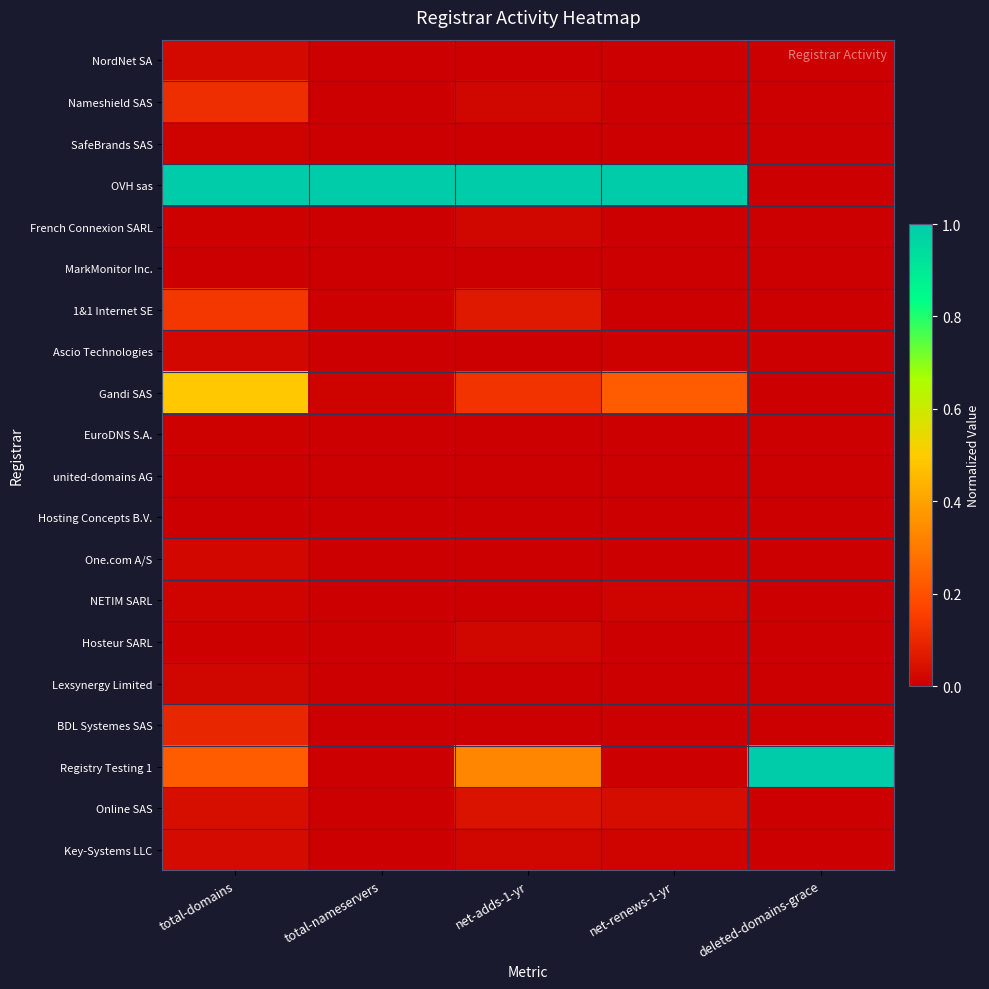

Reading left to right, what are all the values shown in this chart?

NordNet SA: total-domains=0.0	total-nameservers=0.0	net-adds-1-yr=0.0	net-renews-1-yr=0.0	deleted-domains-grace=0.0
Nameshield SAS: total-domains=0.1	total-nameservers=0.0	net-adds-1-yr=0.0	net-renews-1-yr=0.0	deleted-domains-grace=0.0
SafeBrands SAS: total-domains=0.0	total-nameservers=0.0	net-adds-1-yr=0.0	net-renews-1-yr=0.0	deleted-domains-grace=0.0
OVH sas: total-domains=1.0	total-nameservers=1.0	net-adds-1-yr=1.0	net-renews-1-yr=1.0	deleted-domains-grace=0.0
French Connexion SARL: total-domains=0.0	total-nameservers=0.0	net-adds-1-yr=0.0	net-renews-1-yr=0.0	deleted-domains-grace=0.0
MarkMonitor Inc.: total-domains=0.0	total-nameservers=0.0	net-adds-1-yr=0.0	net-renews-1-yr=0.0	deleted-domains-grace=0.0
1&1 Internet SE: total-domains=0.1	total-nameservers=0.0	net-adds-1-yr=0.1	net-renews-1-yr=0.0	deleted-domains-grace=0.0
Ascio Technologies: total-domains=0.0	total-nameservers=0.0	net-adds-1-yr=0.0	net-renews-1-yr=0.0	deleted-domains-grace=0.0
Gandi SAS: total-domains=0.5	total-nameservers=0.0	net-adds-1-yr=0.1	net-renews-1-yr=0.2	deleted-domains-grace=0.0
EuroDNS S.A.: total-domains=0.0	total-nameservers=0.0	net-adds-1-yr=0.0	net-renews-1-yr=0.0	deleted-domains-grace=0.0
united-domains AG: total-domains=0.0	total-nameservers=0.0	net-adds-1-yr=0.0	net-renews-1-yr=0.0	deleted-domains-grace=0.0
Hosting Concepts B.V.: total-domains=0.0	total-nameservers=0.0	net-adds-1-yr=0.0	net-renews-1-yr=0.0	deleted-domains-grace=0.0
One.com A/S: total-domains=0.0	total-nameservers=0.0	net-adds-1-yr=0.0	net-renews-1-yr=0.0	deleted-domains-grace=0.0
NETIM SARL: total-domains=0.0	total-nameservers=0.0	net-adds-1-yr=0.0	net-renews-1-yr=0.0	deleted-domains-grace=0.0
Hosteur SARL: total-domains=0.0	total-nameservers=0.0	net-adds-1-yr=0.0	net-renews-1-yr=0.0	deleted-domains-grace=0.0
Lexsynergy Limited: total-domains=0.0	total-nameservers=0.0	net-adds-1-yr=0.0	net-renews-1-yr=0.0	deleted-domains-grace=0.0
BDL Systemes SAS: total-domains=0.1	total-nameservers=0.0	net-adds-1-yr=0.0	net-renews-1-yr=0.0	deleted-domains-grace=0.0
Registry Testing 1: total-domains=0.2	total-nameservers=0.0	net-adds-1-yr=0.3	net-renews-1-yr=0.0	deleted-domains-grace=1.0
Online SAS: total-domains=0.0	total-nameservers=0.0	net-adds-1-yr=0.0	net-renews-1-yr=0.0	deleted-domains-grace=0.0
Key-Systems LLC: total-domains=0.0	total-nameservers=0.0	net-adds-1-yr=0.0	net-renews-1-yr=0.0	deleted-domains-grace=0.0